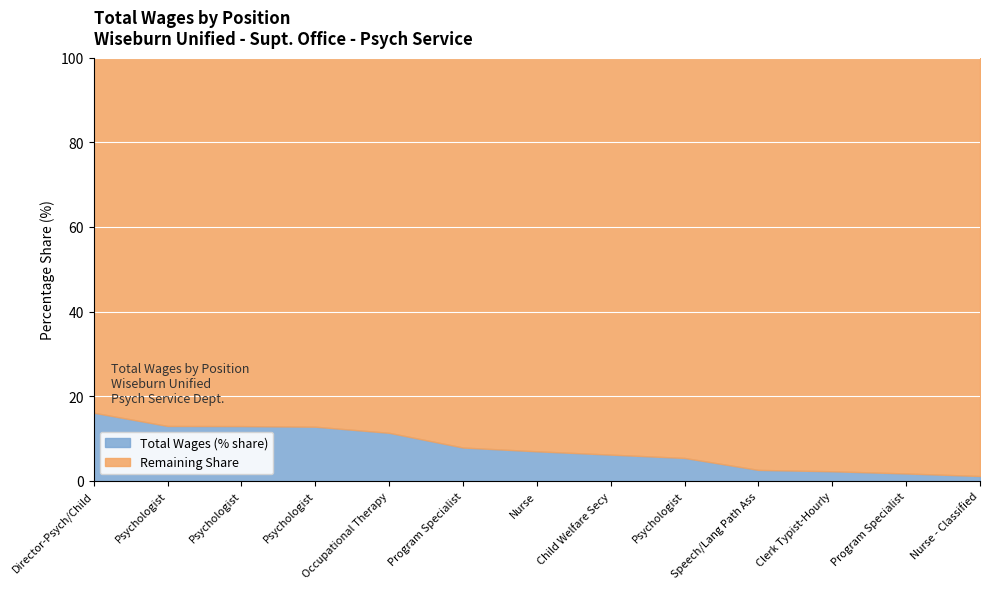

True or false: the data has more than 1 interior local peaks.

False